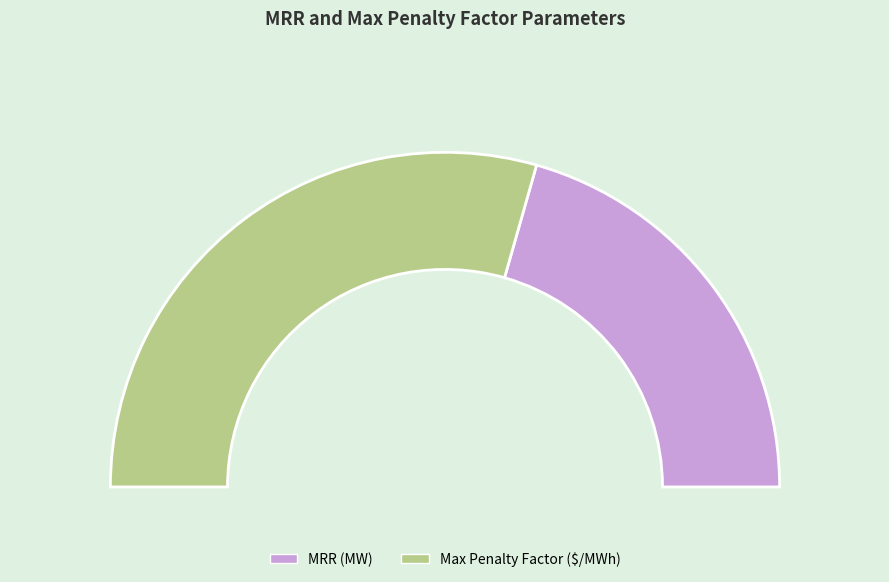

Is it true that MRR (MW) is 41% of the pie?

True